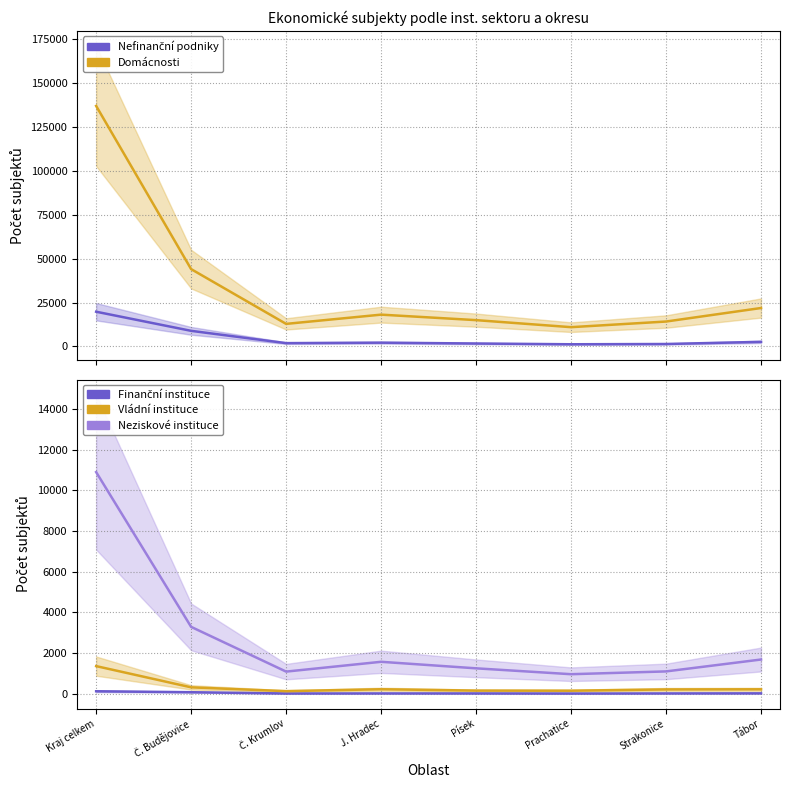

What is the difference between the second highest and minimum values in the Finanční instituce series?

65